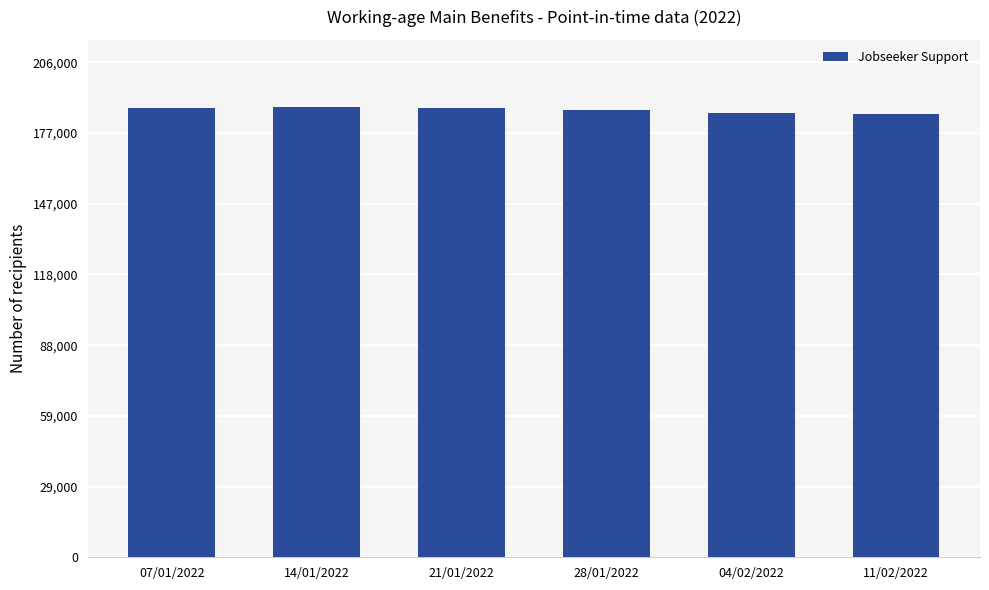

What is the value of the 4th bar from the left?

186990